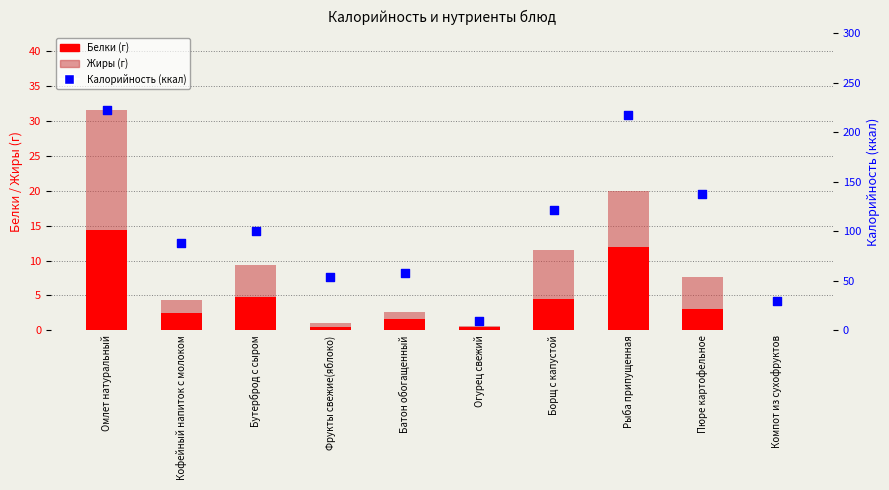

At how many categories does at least one series exceed 26?

9